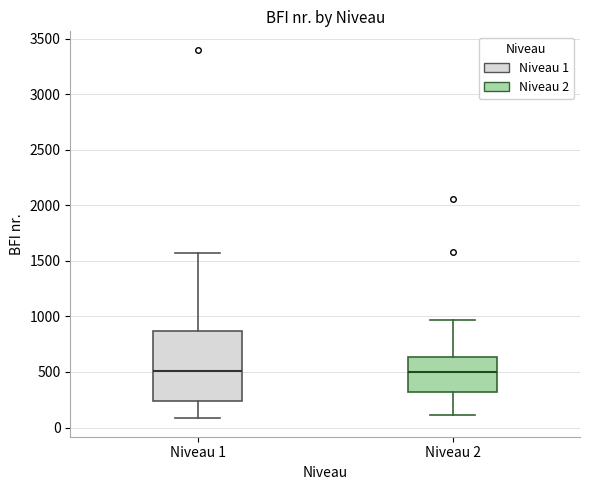

Comparing the boxes themselves (not the whiskers), which one is the tallest?

Niveau 1